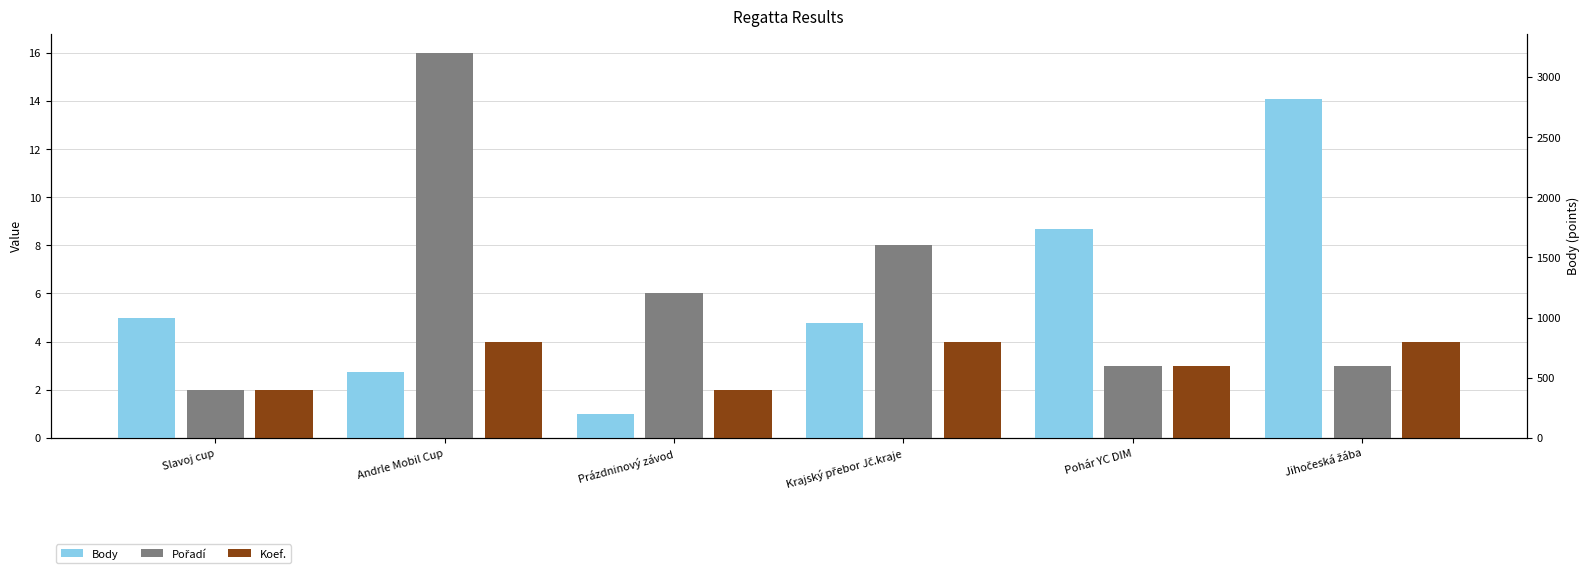

At which label does Body reach its minimum?

Prázdninový závod